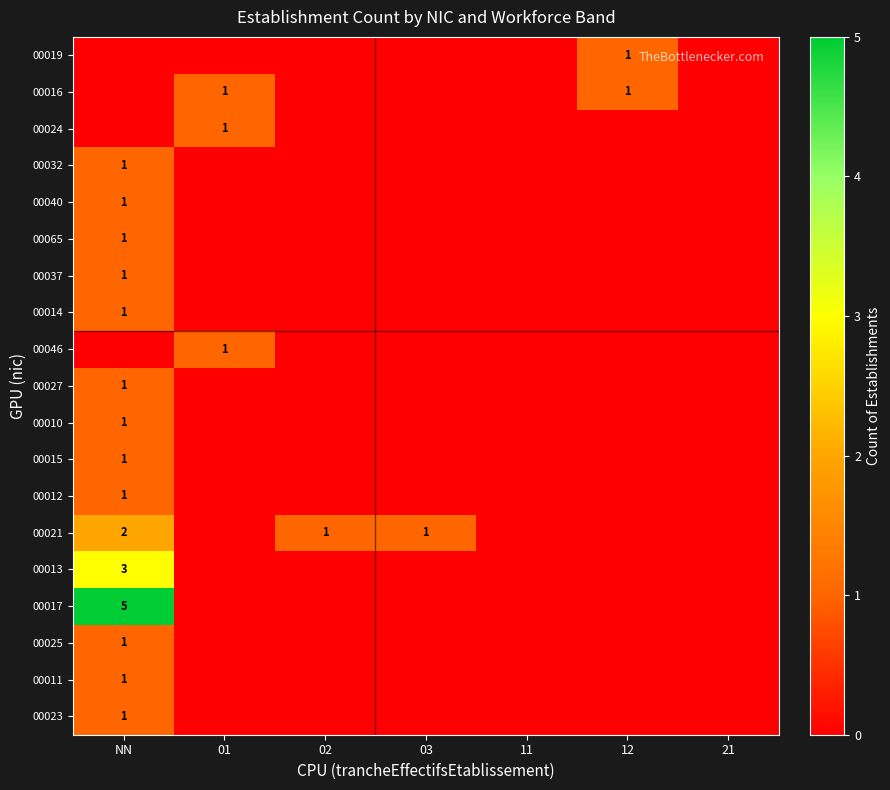

Is it true that 00019 equals 1 at 12?

True